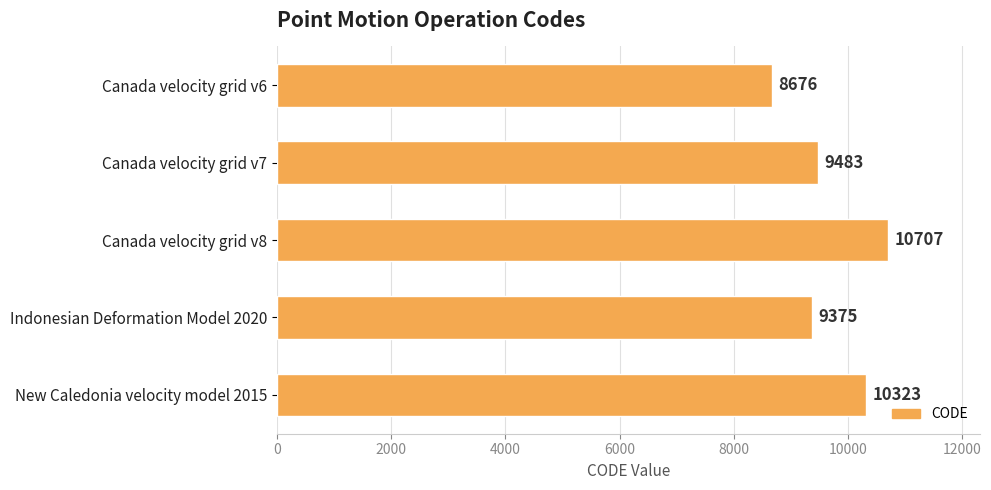

How many bars are there in total?

5